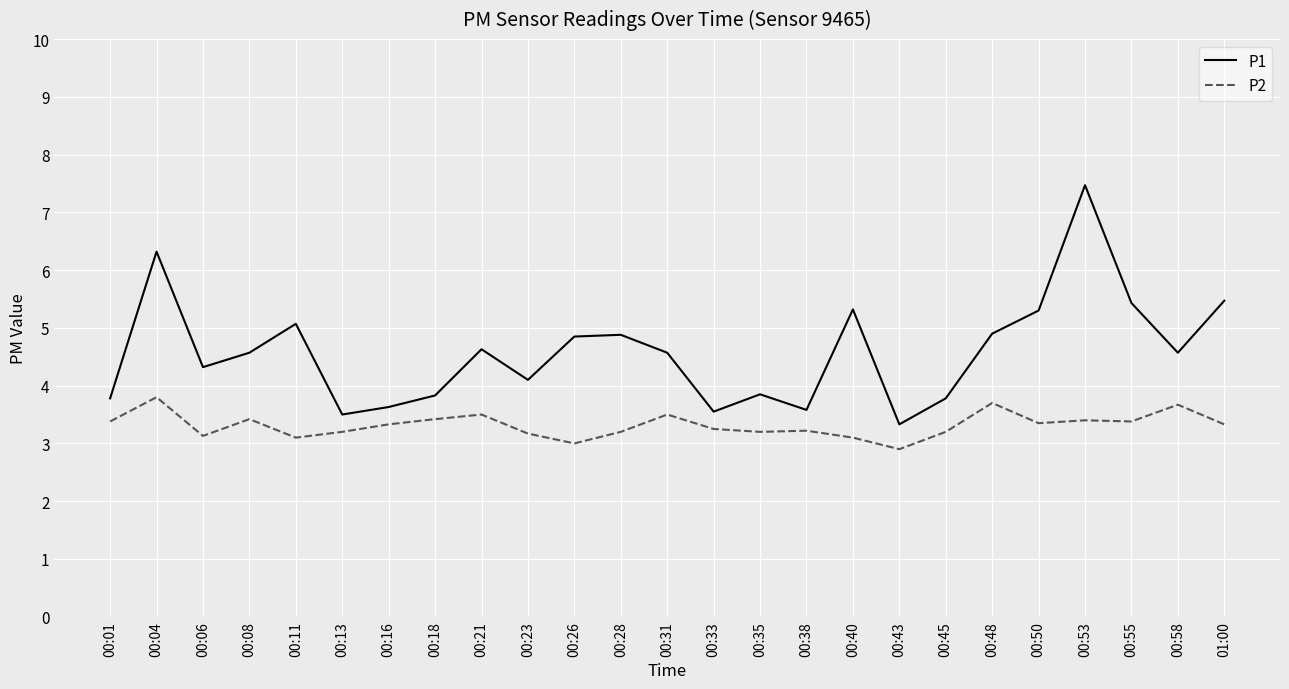

What is the difference between the highest and lowest values at 00:43?

0.4